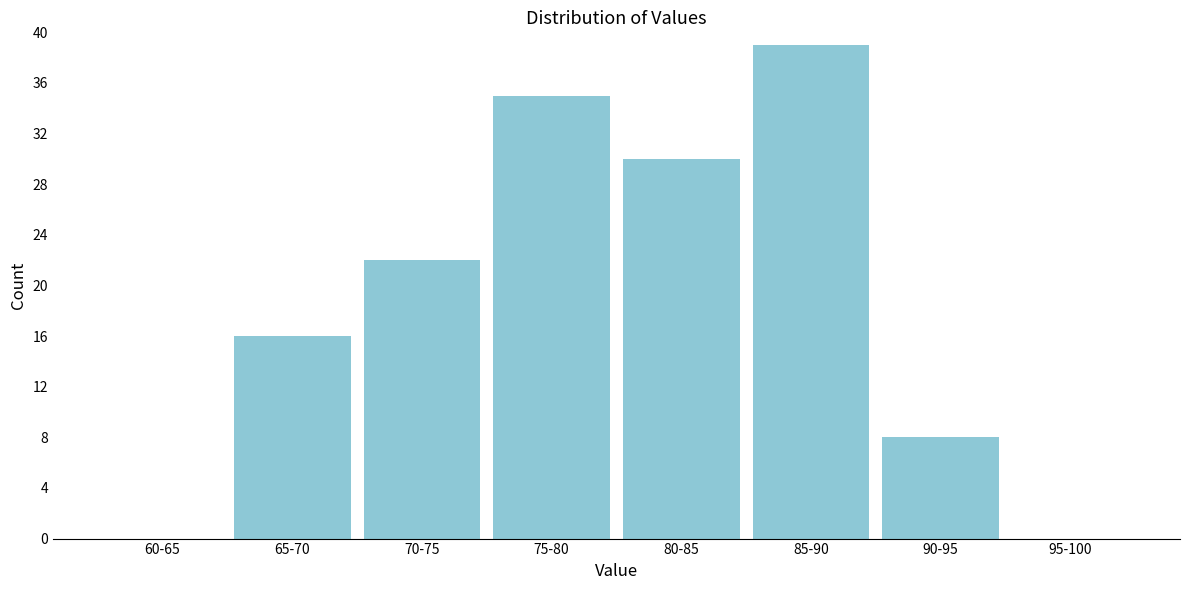

Reading left to right, list all the values displayed in this chart.

60-65=0	65-70=16	70-75=22	75-80=35	80-85=30	85-90=39	90-95=8	95-100=0